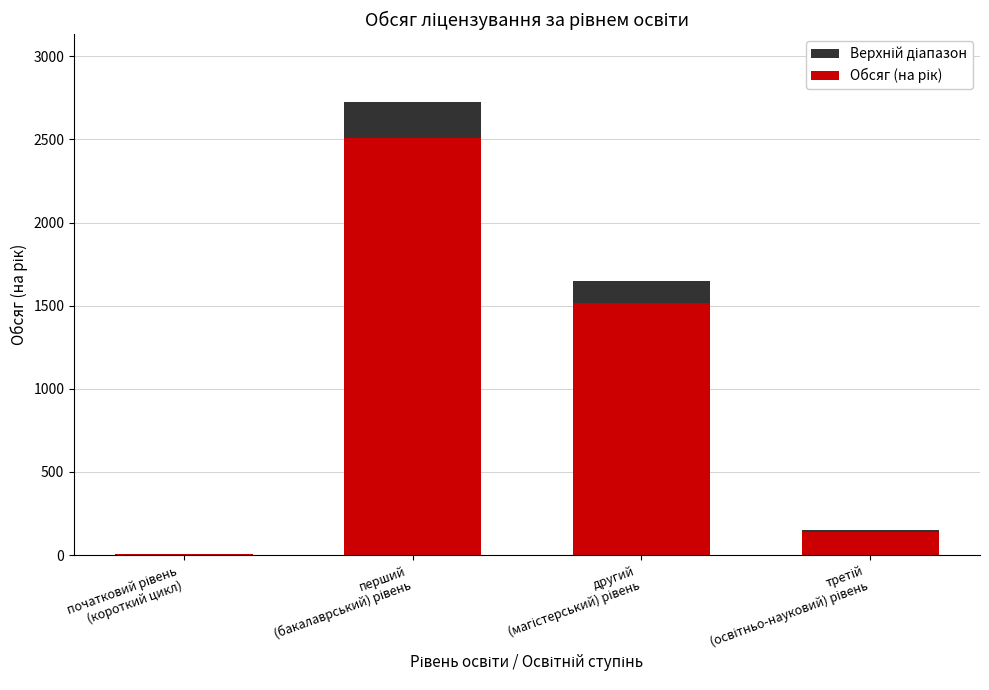

What is the difference between the second highest and minimum values?

1510.6